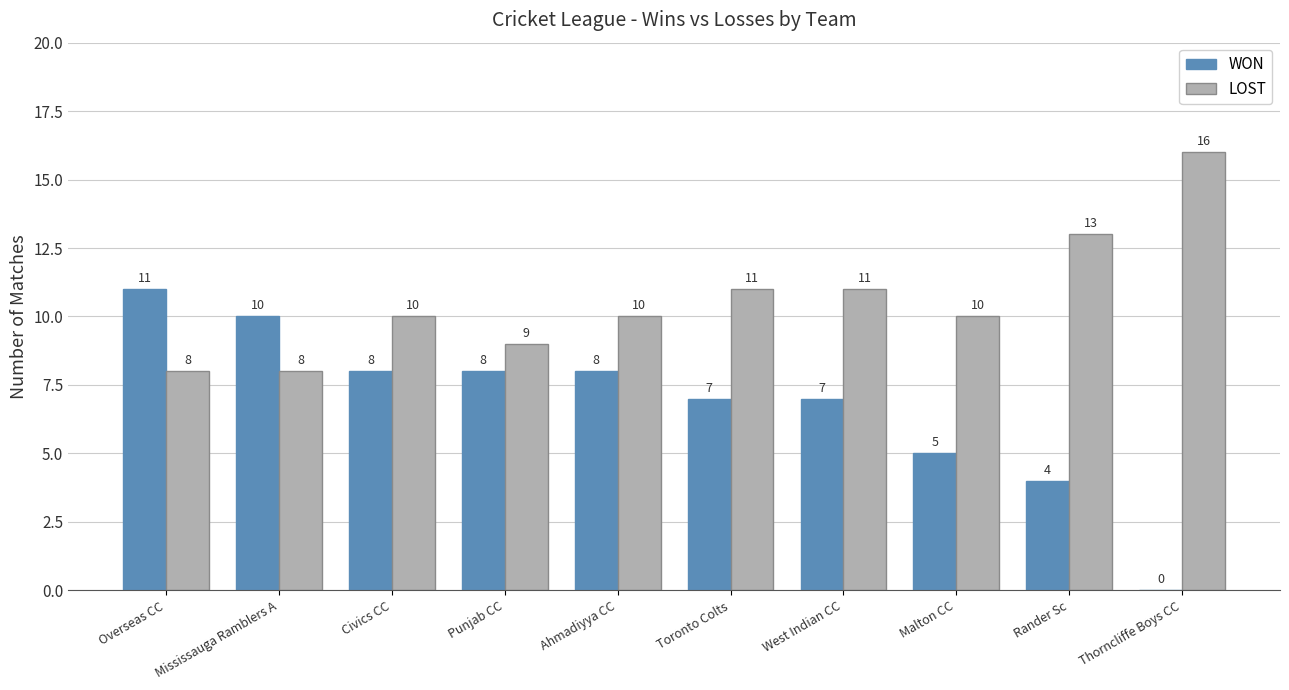

The value of LOST at Ahmadiyya CC is 10. True or false?

True